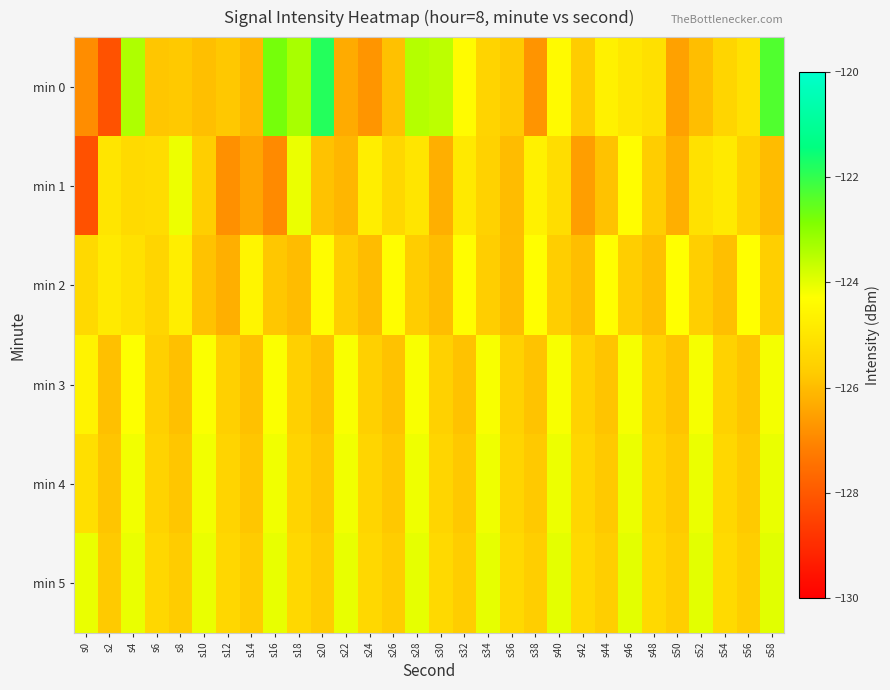

Between s42 and s4, which is larger?

s4